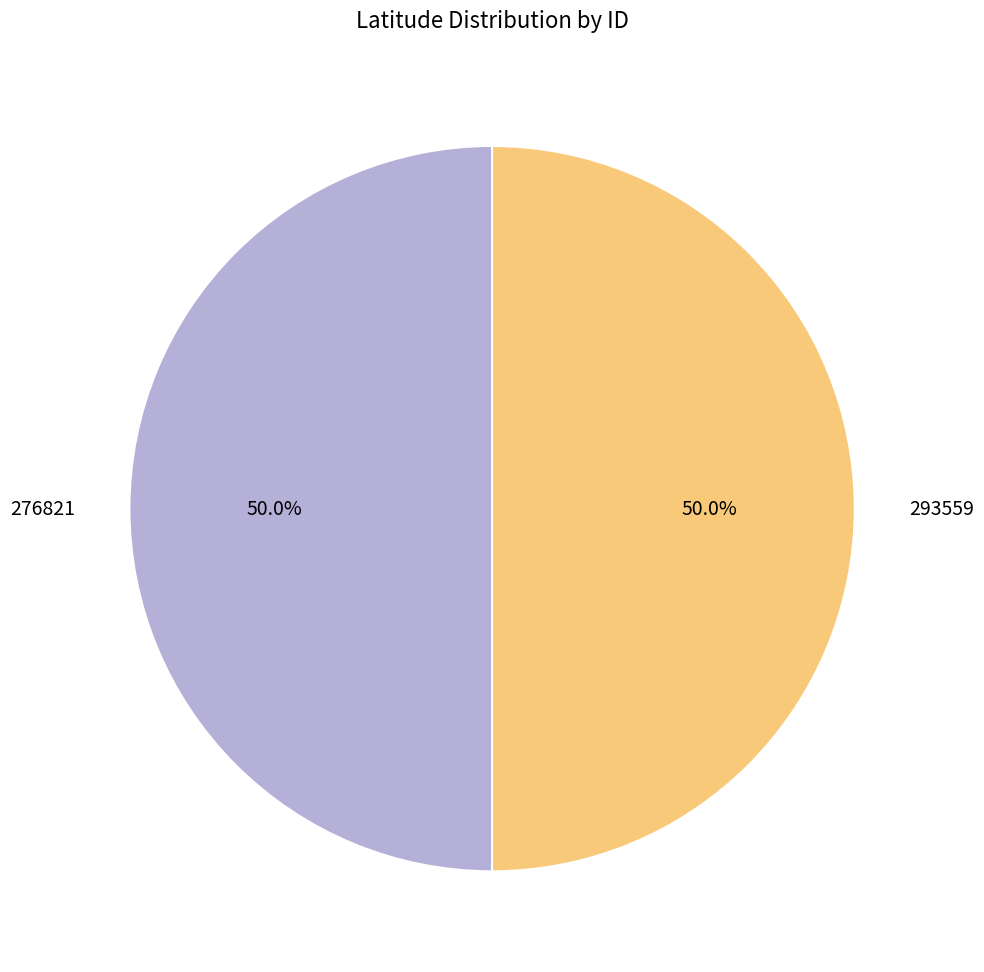

What percentage is NOT represented by 276821?

50.0%